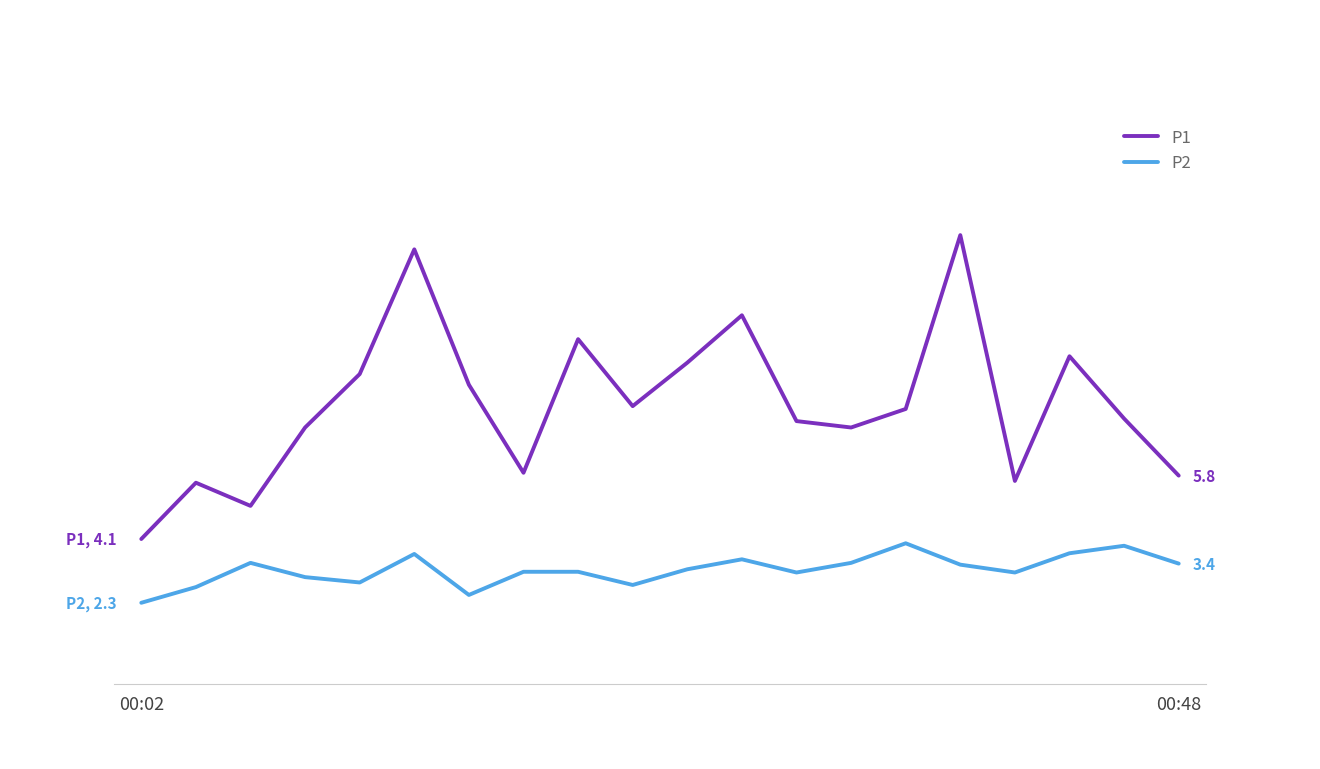

What is the highest value of the P1 series?

12.6